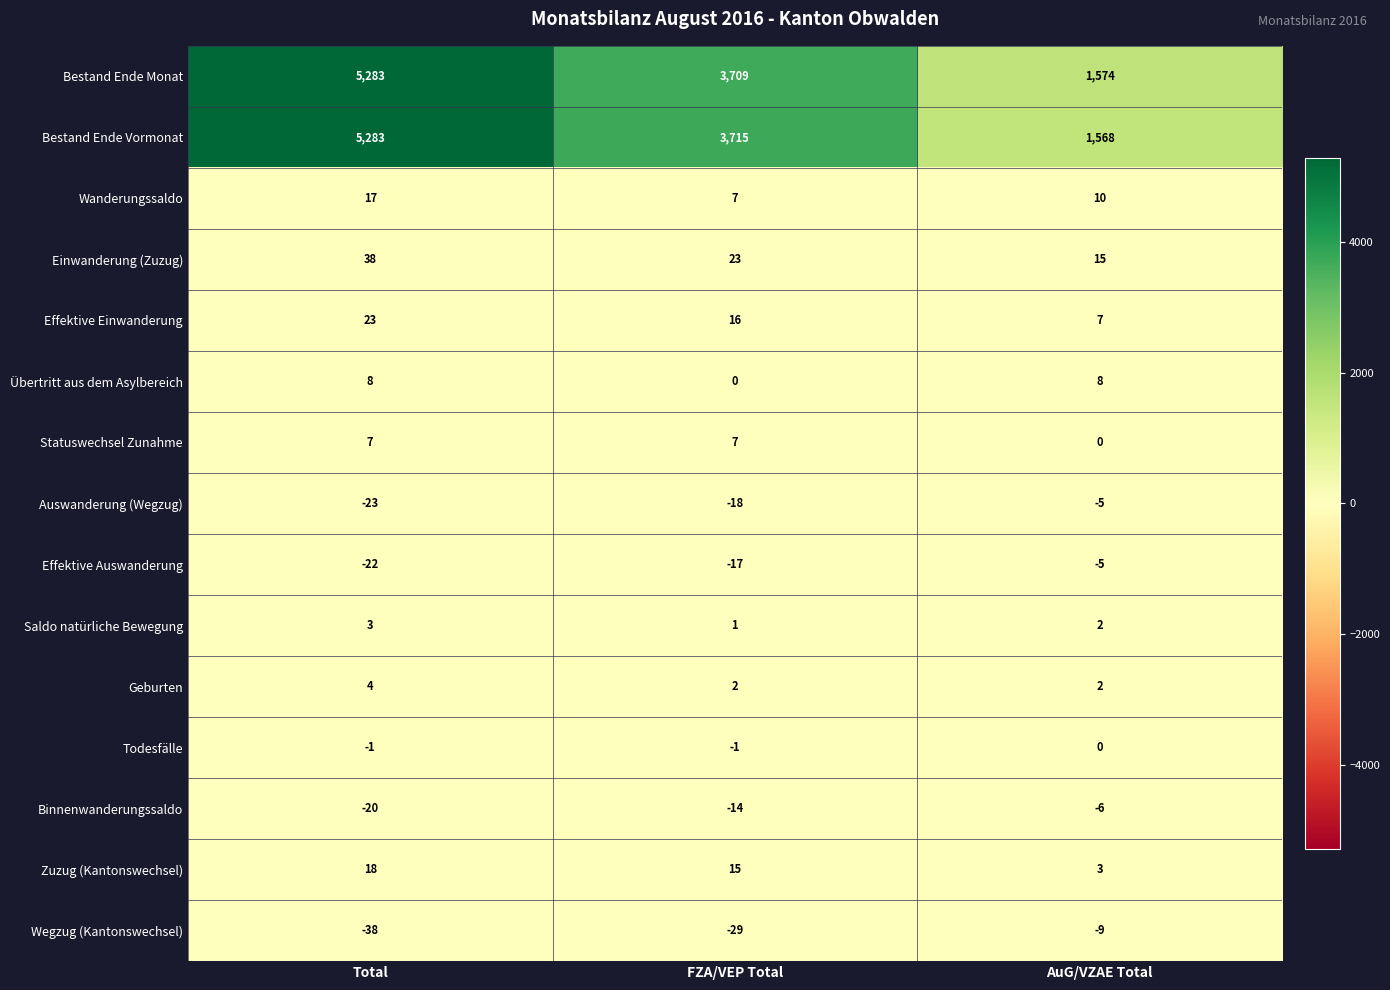

At which label is Auswanderung (Wegzug) closest to -14?

FZA/VEP Total